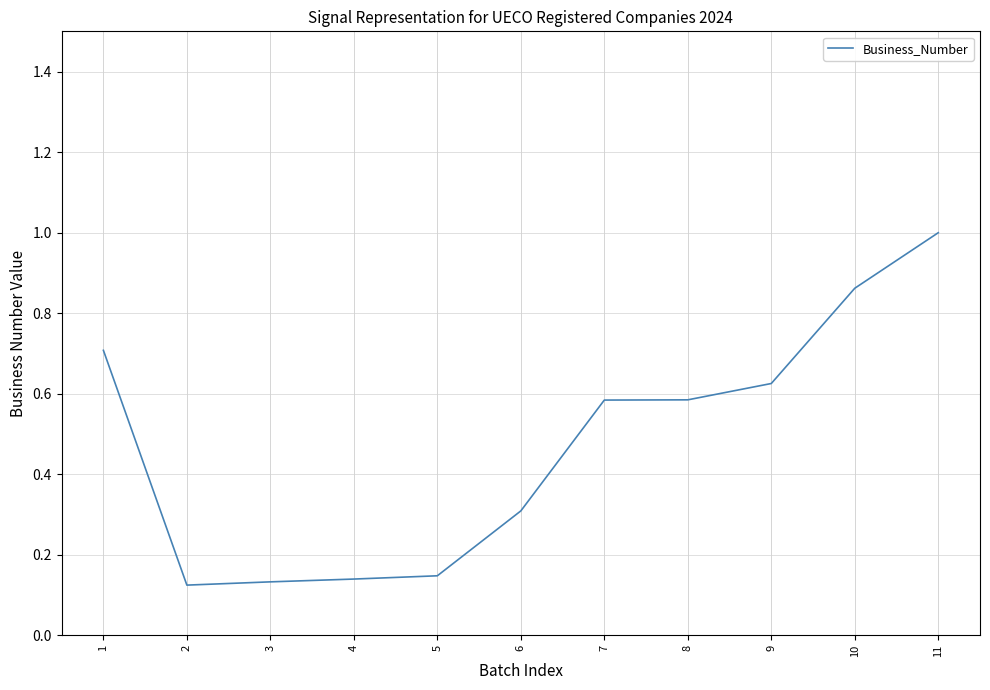

What is the change in value from 4 to 10?

+0.7